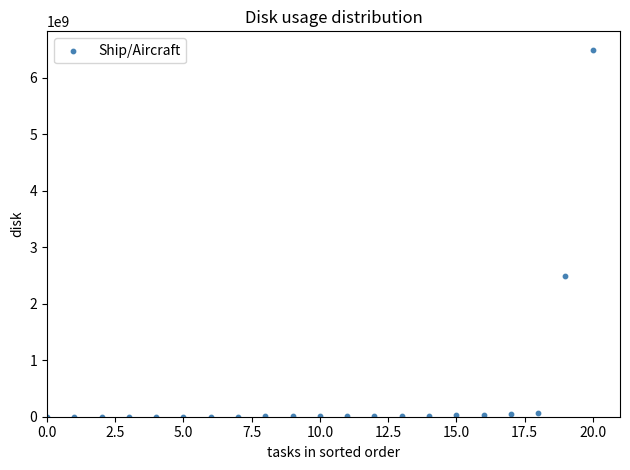

What is the range of Y values (max minus min)?

6493921719